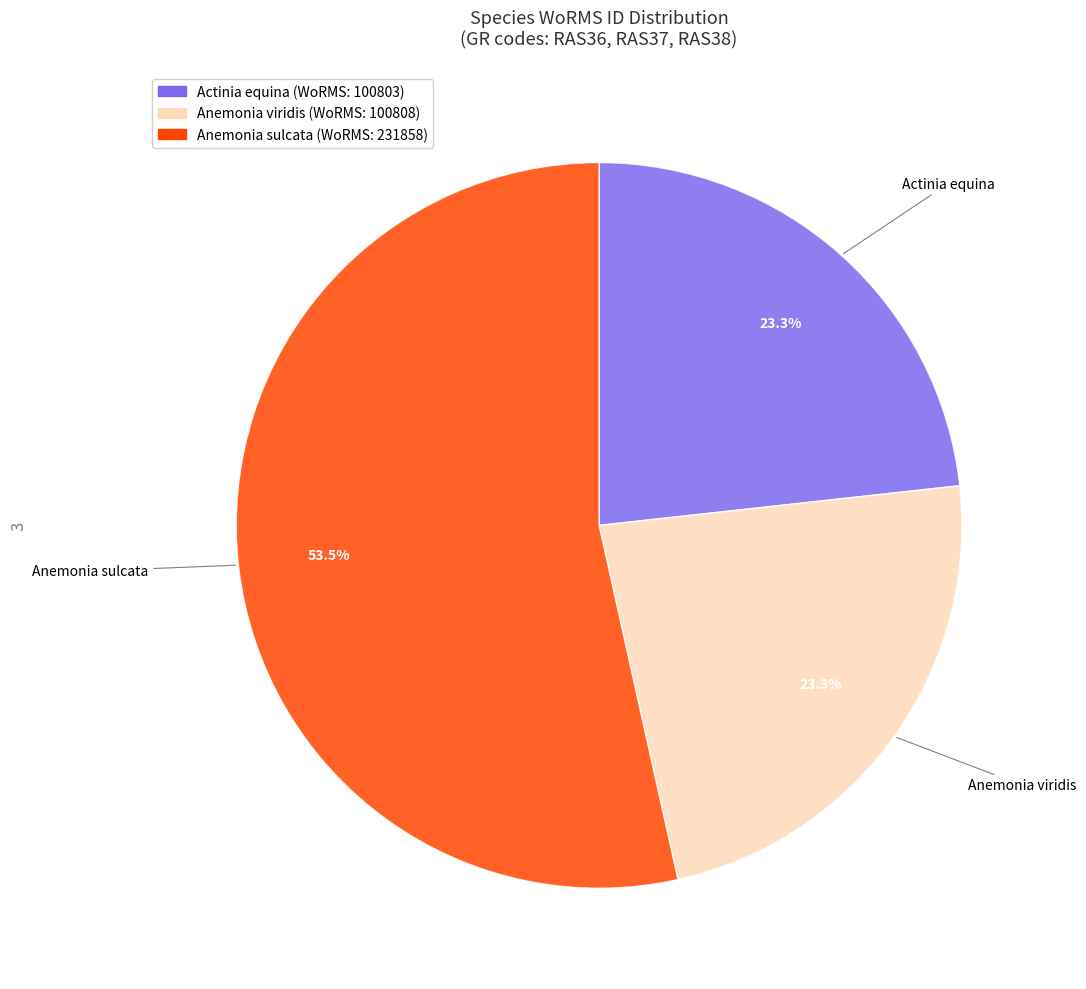

Which slice represents more than half of the pie?

Anemonia sulcata